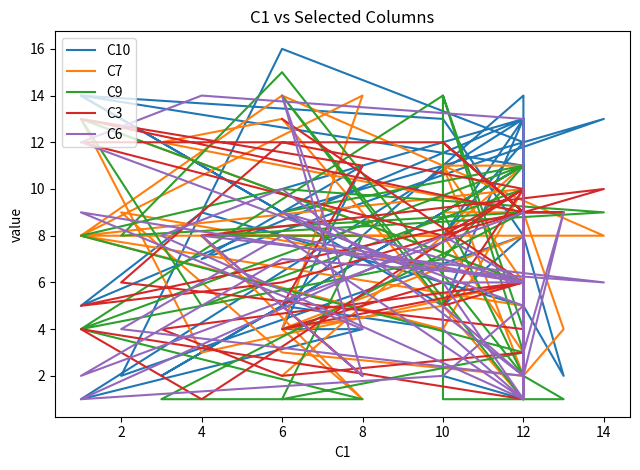

Rank the series by their maximum value, from highest to lowest.

C10, C9, C7, C6, C3